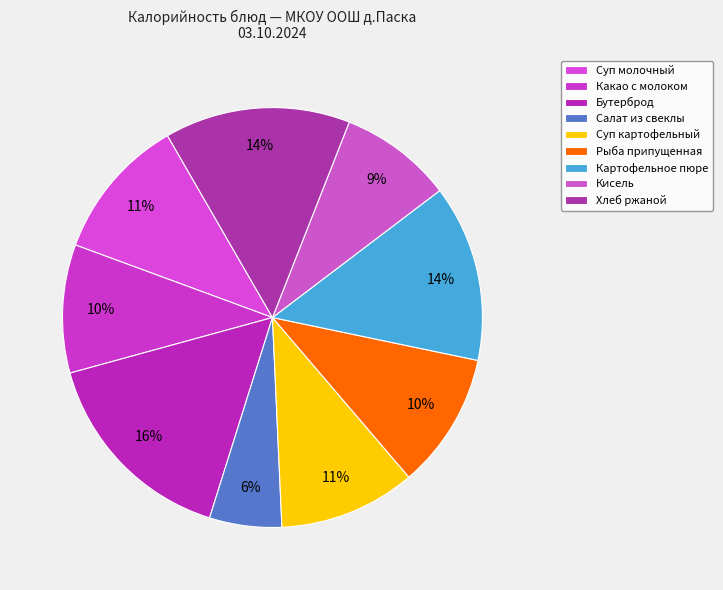

How many slices are in this pie chart?

9